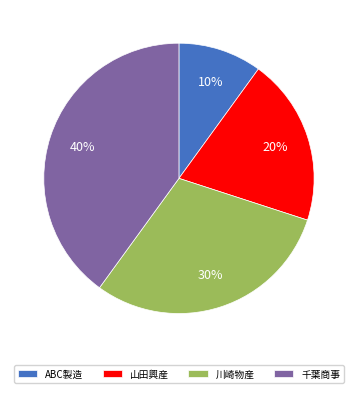

Rank the categories by value from lowest to highest.

ABC製造, 山田興産, 川崎物産, 千葉商事